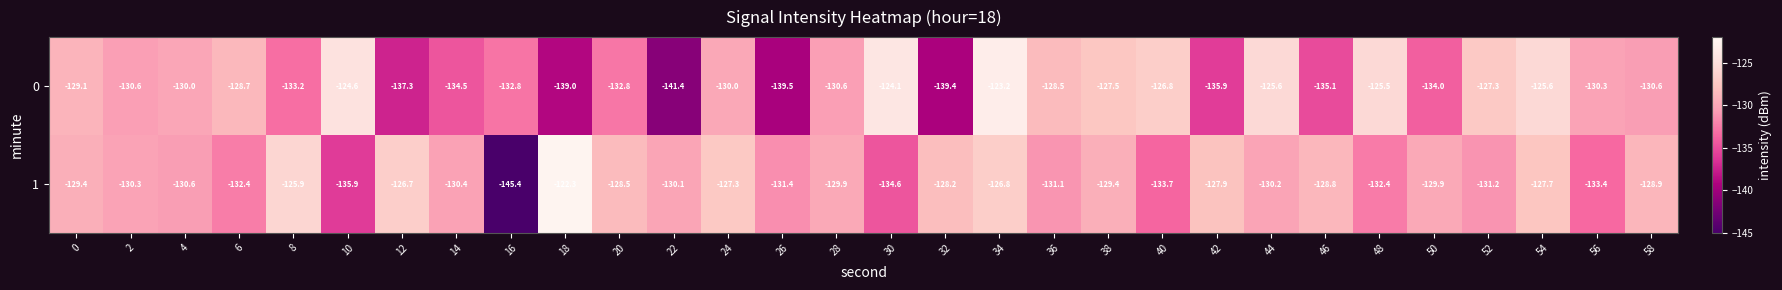

Is it true that 0 equals -81.2 at 40?

False